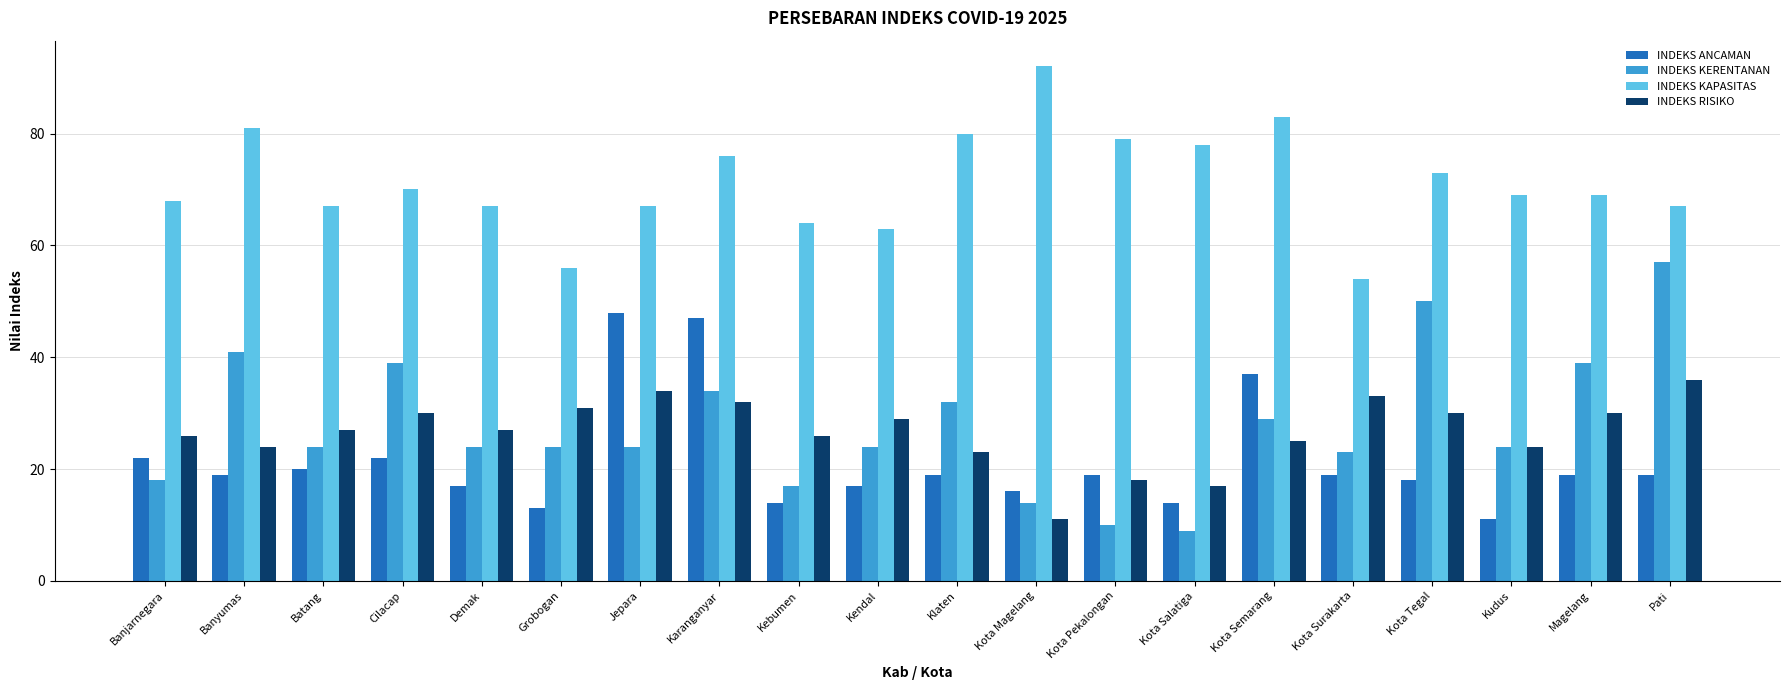

What is the value of the INDEKS KERENTANAN bar at the 16th from the left?

23